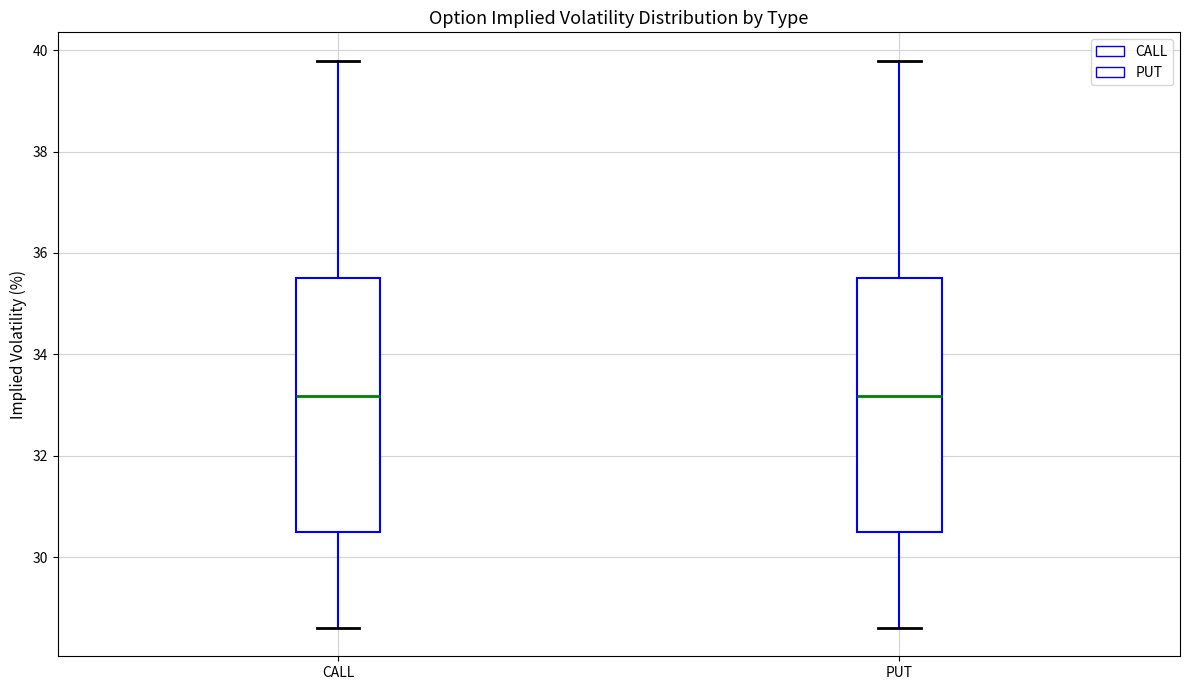

Reading left to right, read every box against the y-axis: the position of its median line, the range the box covers, and the ends of its whiskers. The values are not printed on the chart, so give them approximately, as read against the axis.

CALL: median 33.2, box 30.6 to 35.6, whiskers 28.6 to 39.8
PUT: median 33.2, box 30.6 to 35.6, whiskers 28.6 to 39.8